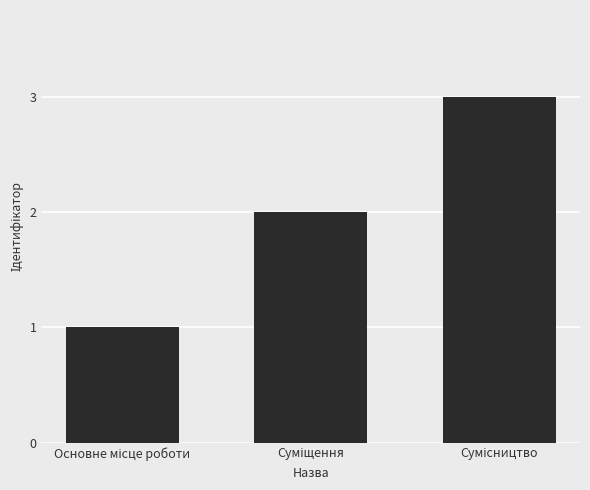

Does the chart contain any negative values?

No